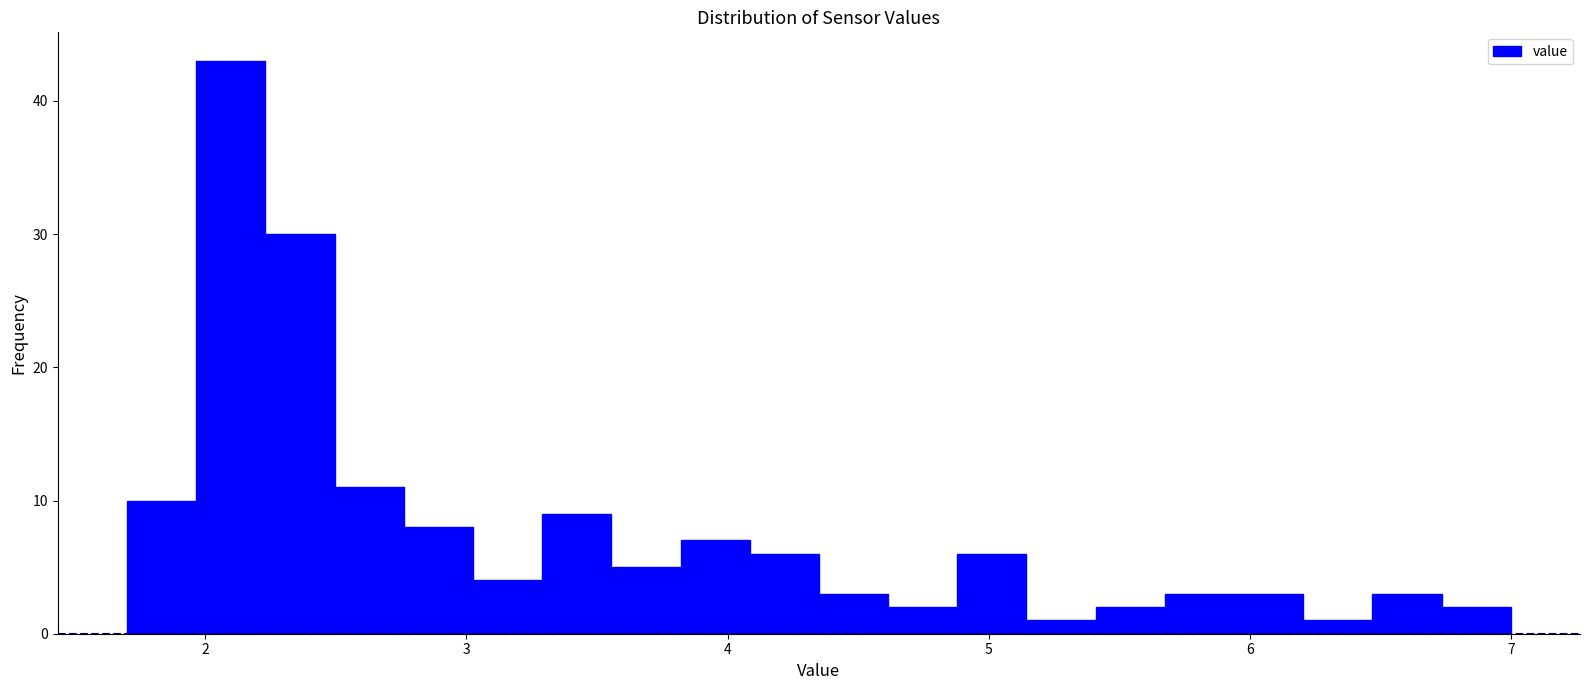

Read against the x-axis, roughly where is the centre of the tallest bar?

2.1